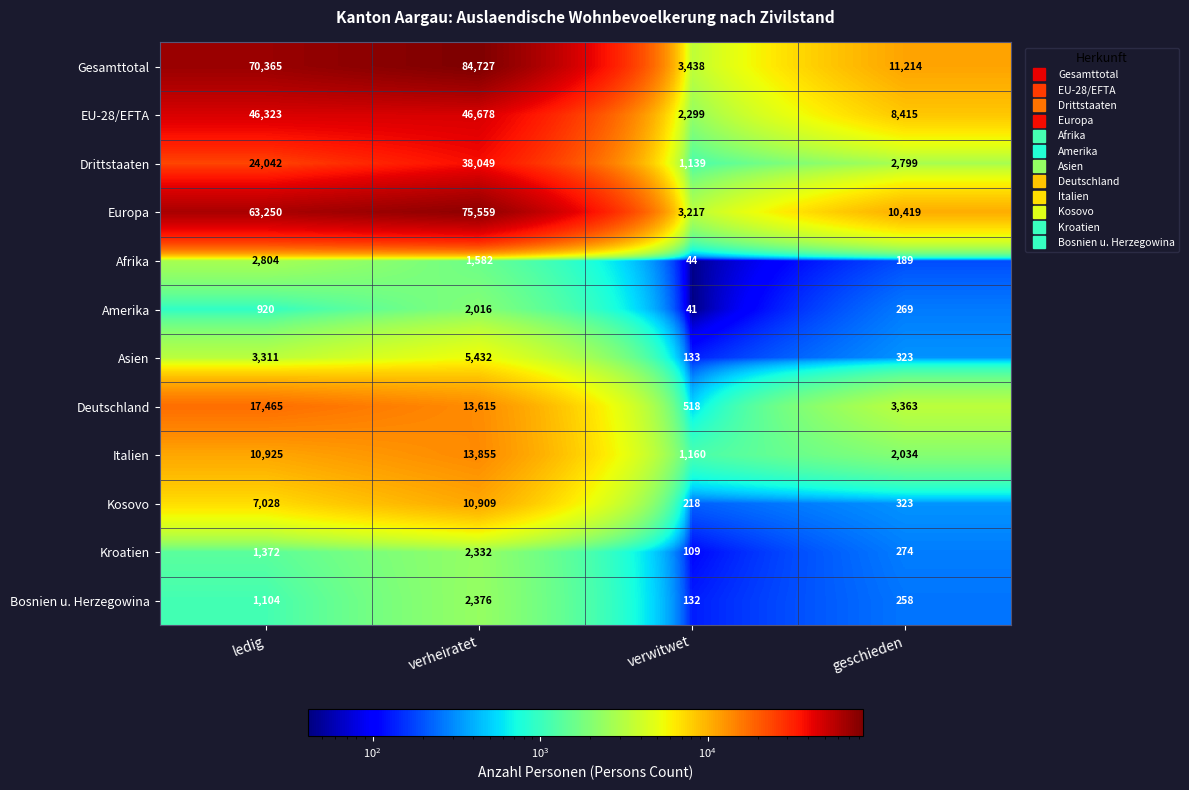

What is the maximum value shown in the chart?

84727